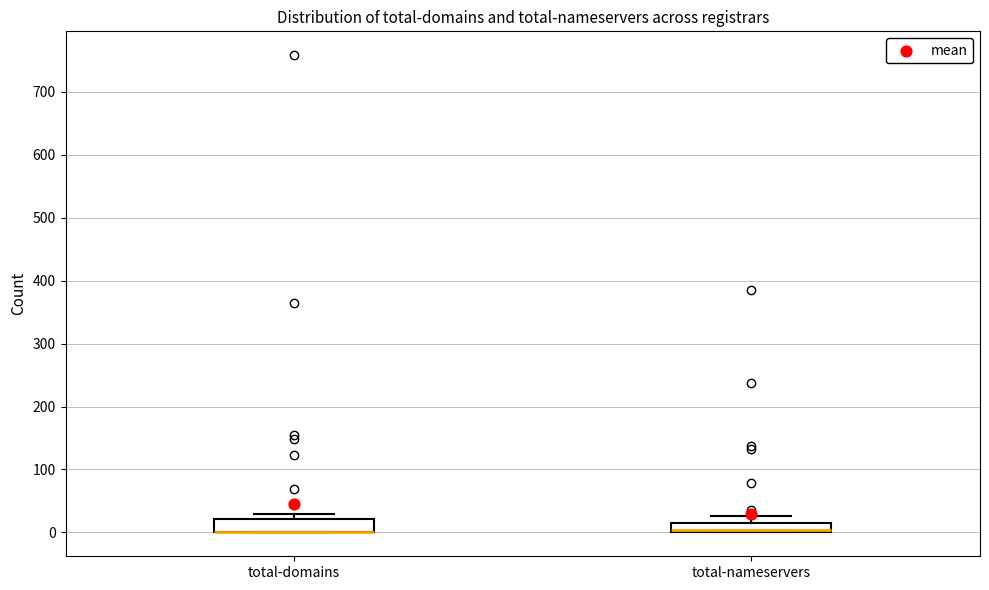

Where is the upper edge of the box for total-domains on the y-axis? The values are not printed on the chart, so give them approximately, as read against the axis.

20